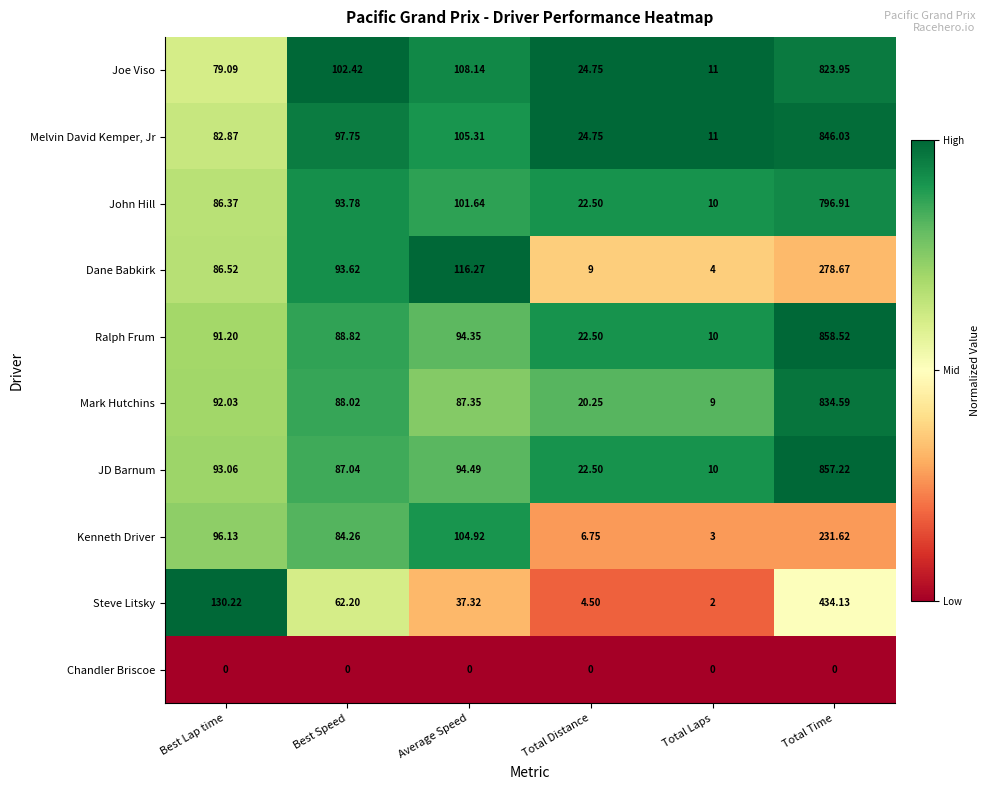

Count the number of data series in this chart.

10